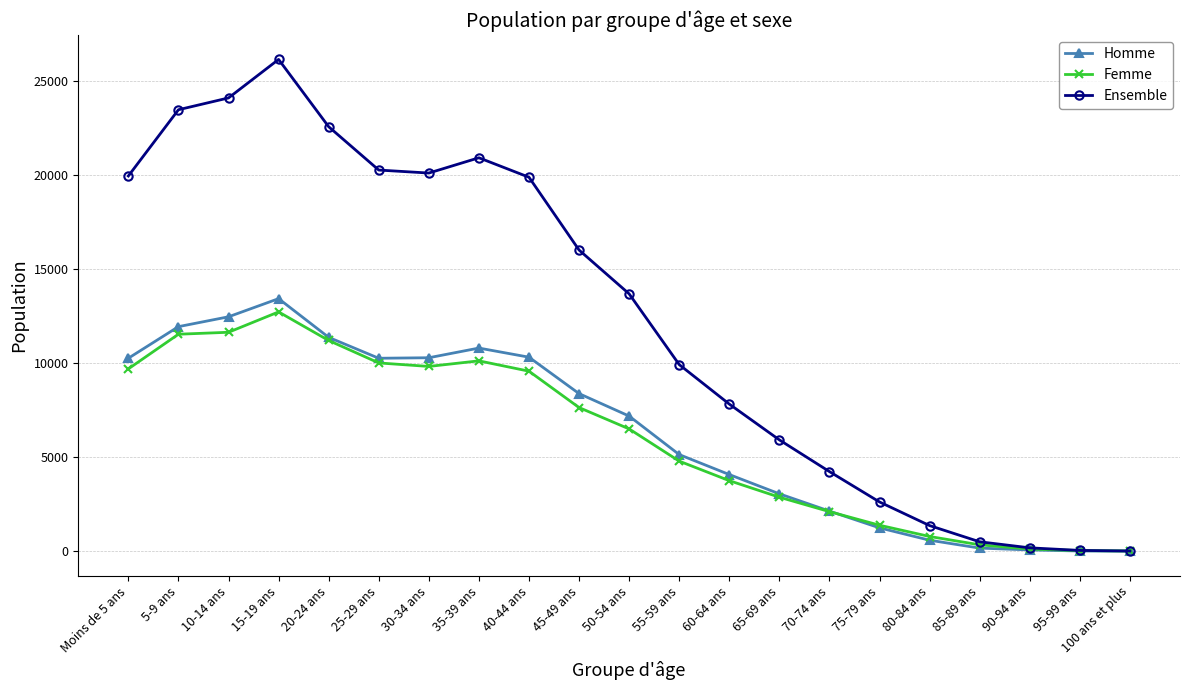

The Homme series shows 5134 at 55-59 ans. True or false?

True